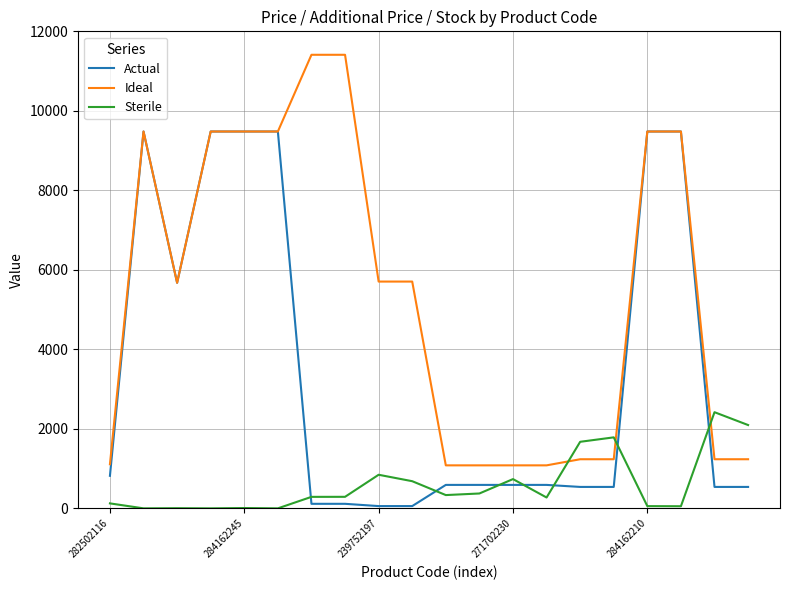

What are all the series names shown in the legend?

Actual, Ideal, Sterile